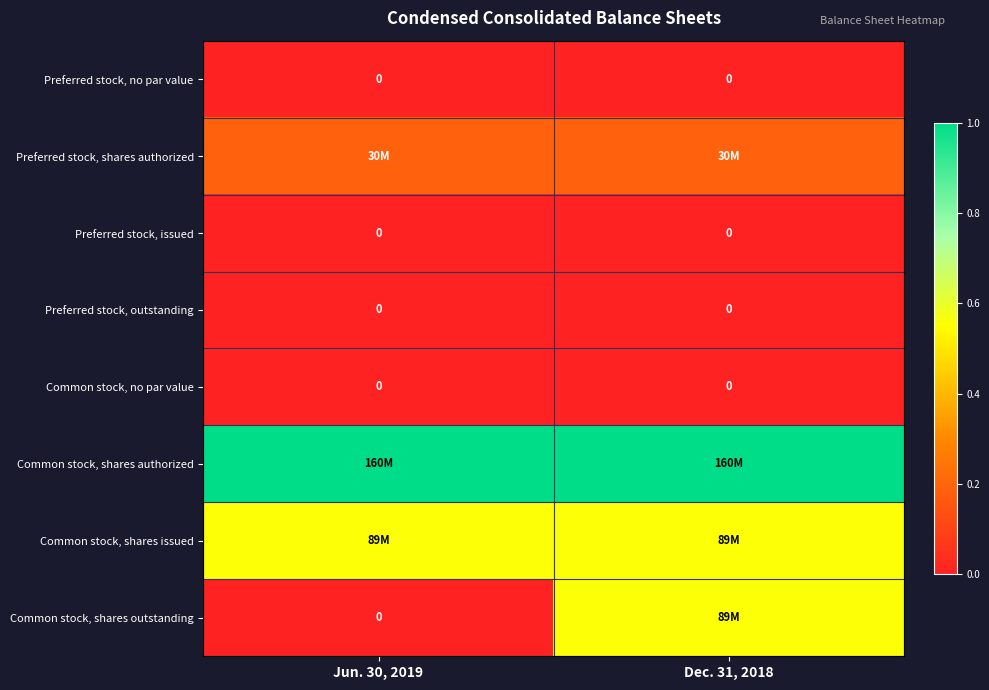

At Jun. 30, 2019, list the series in order from smallest to largest.

Preferred stock, no par value, Preferred stock, issued, Preferred stock, outstanding, Common stock, no par value, Common stock, shares outstanding, Preferred stock, shares authorized, Common stock, shares issued, Common stock, shares authorized